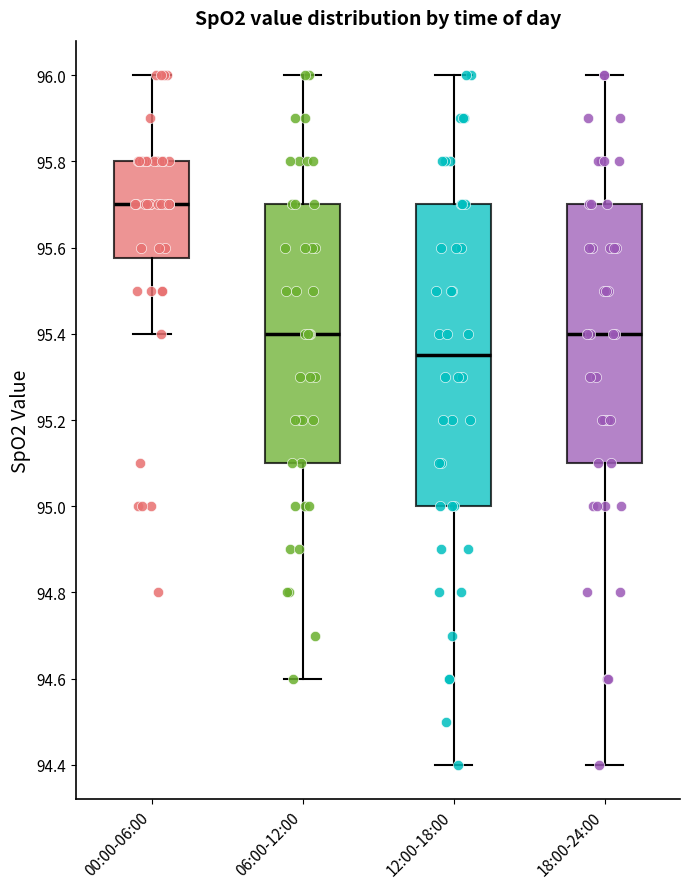

Comparing the boxes themselves (not the whiskers), which one is the tallest?

12:00-18:00